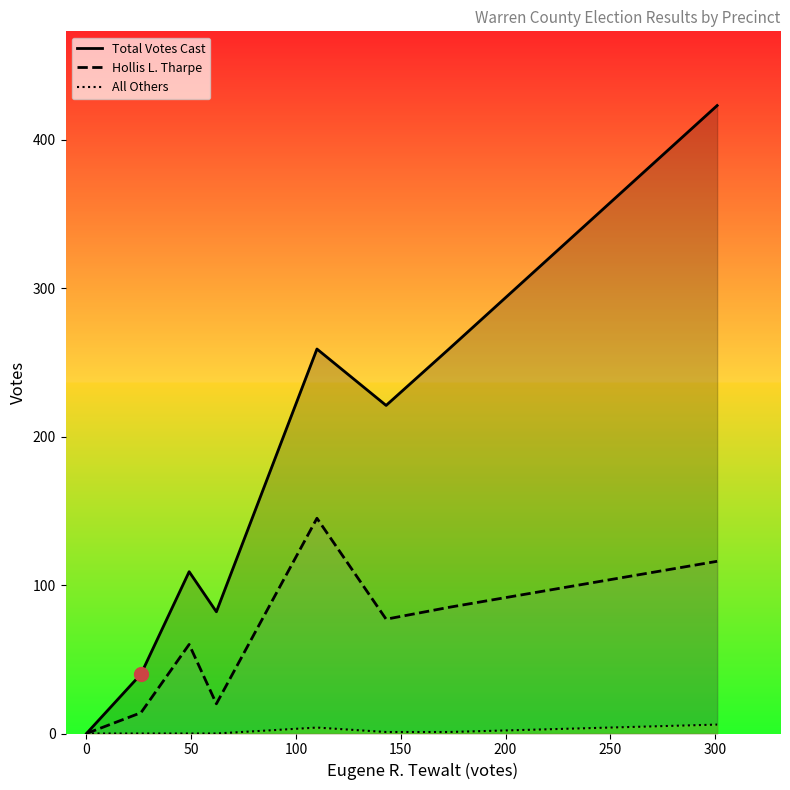

What is the average value of the All Others series?

2